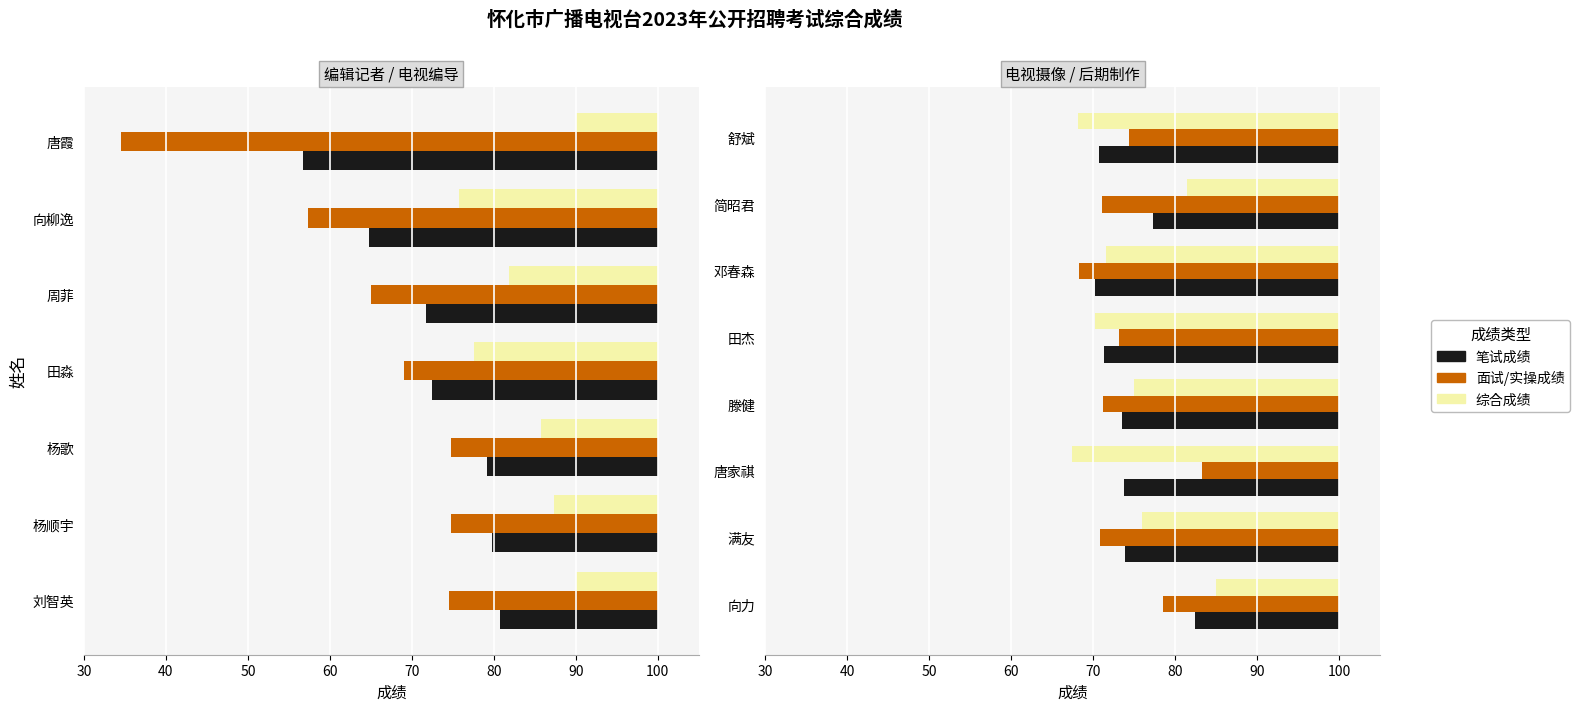

What is the maximum value for 面试/实操成绩?

-16.7